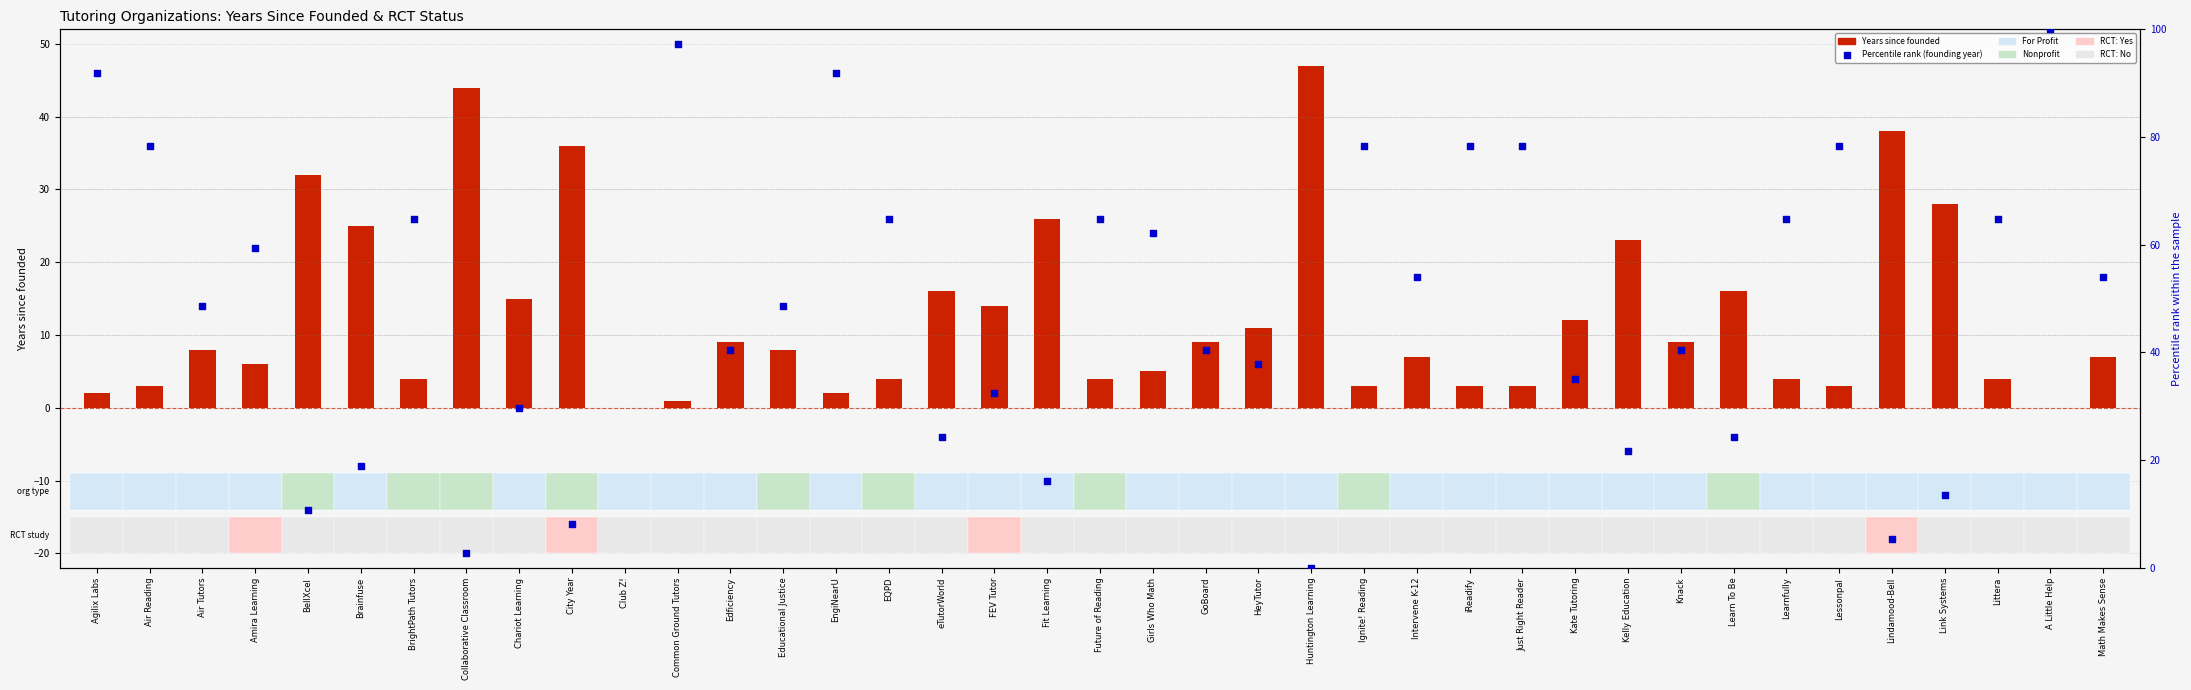

Which series has the largest Y range (max minus min)?

Percentile rank (founding year)